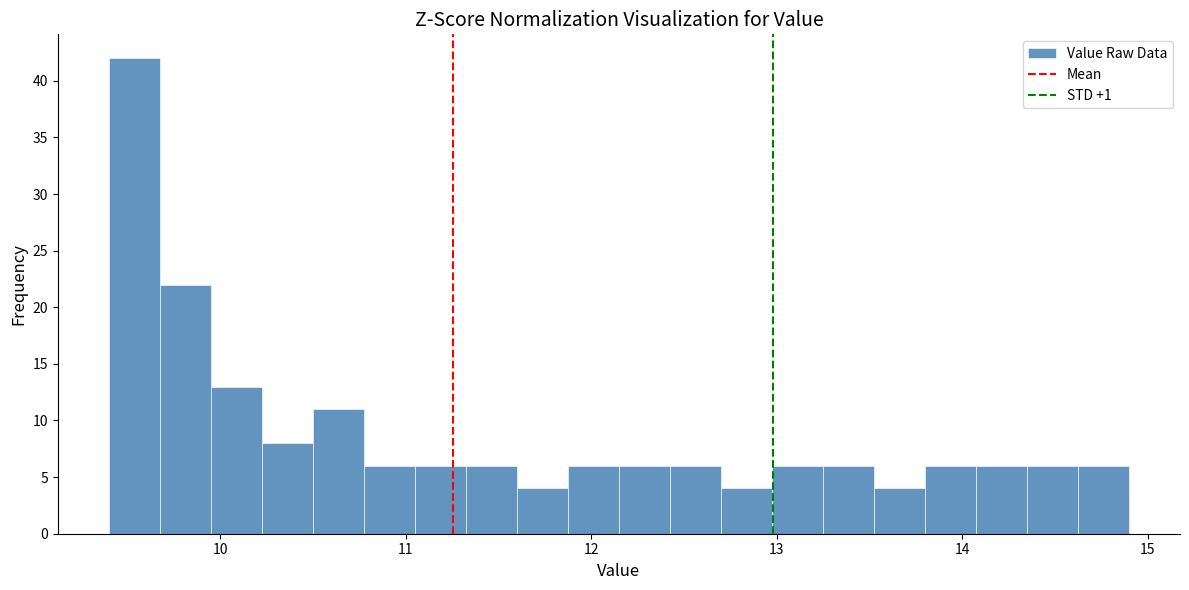

Around what value on the x-axis is the tallest bar? Give the approximate position of its centre, as read against the axis.

9.5